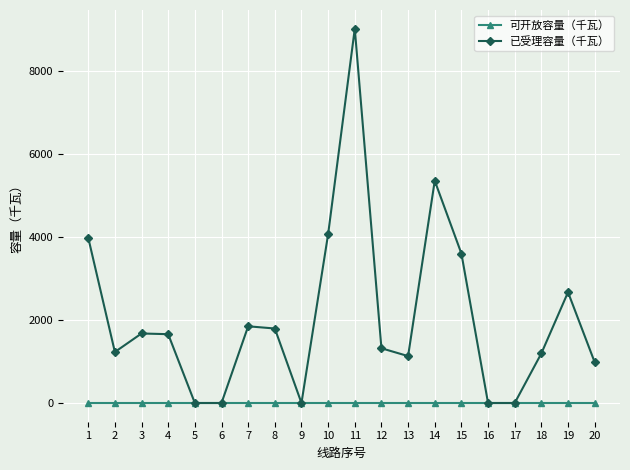

What is the total value across all series at 15?

3606.4